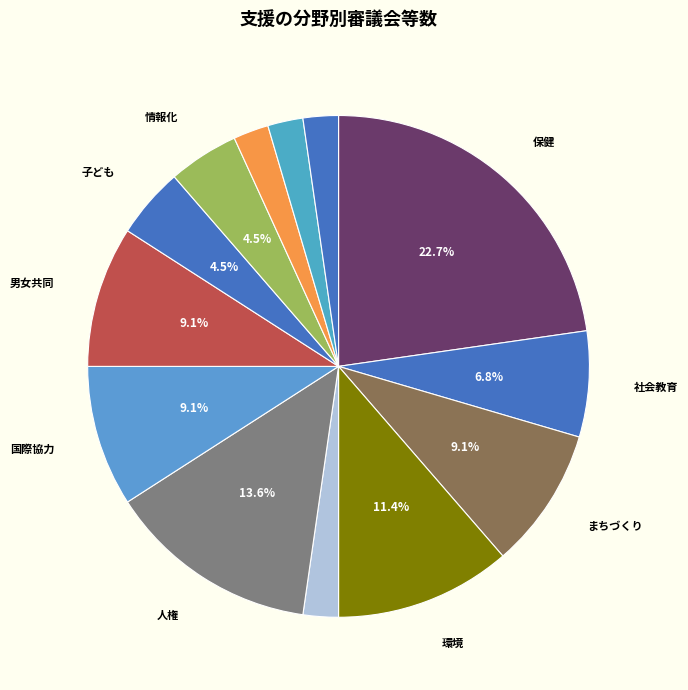

What is the smallest slice in the pie chart?

災害